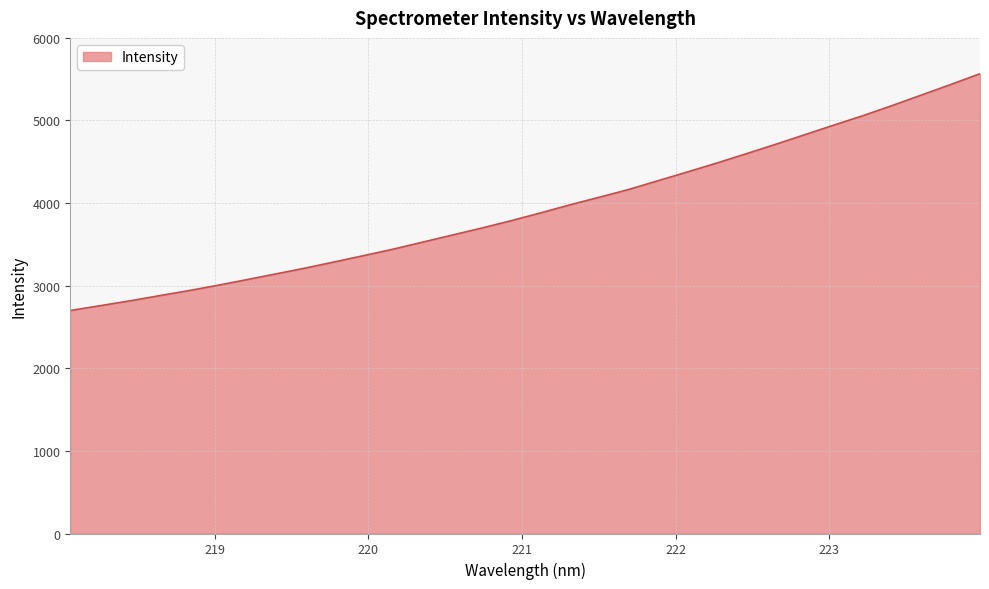

What is the difference between the maximum and minimum values?

2866.5